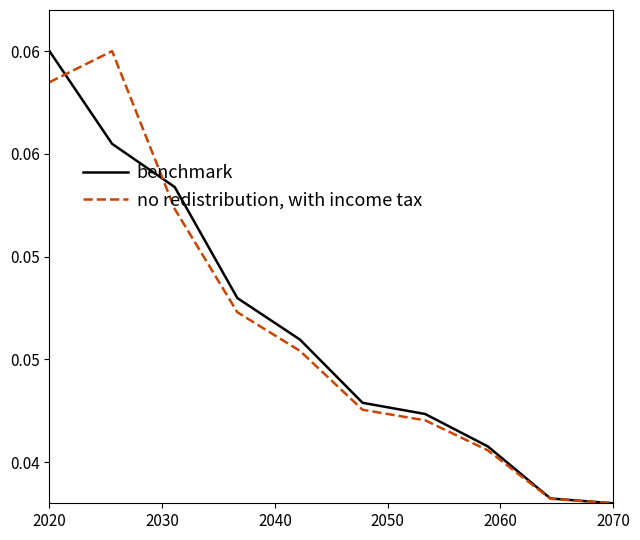

Is this an area chart (filled region under the line)?

No